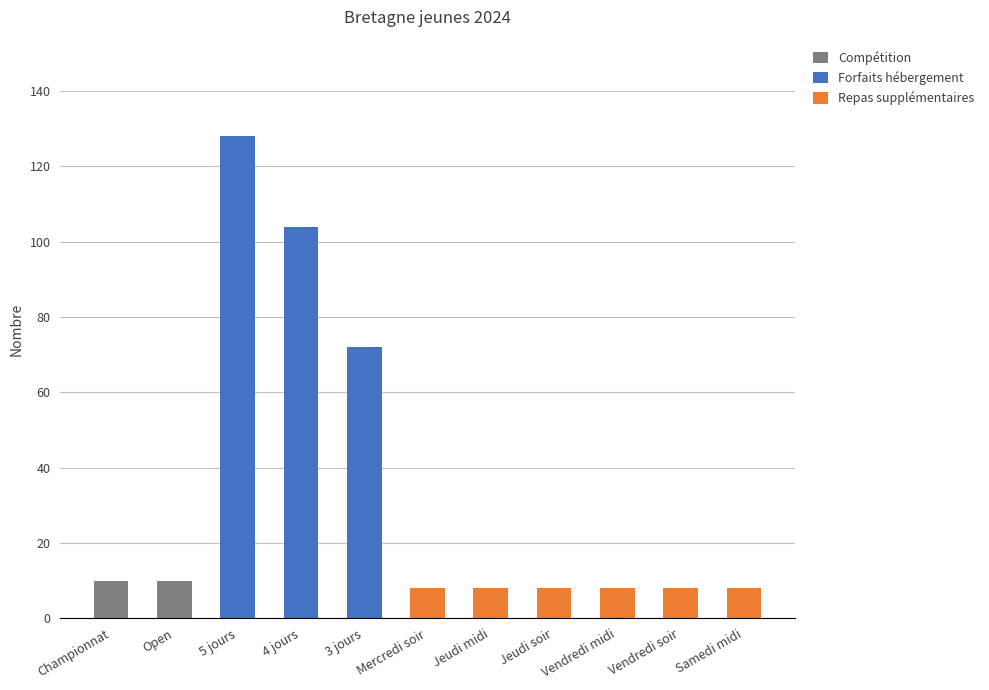

Is it true that Compétition equals 6 at 4 jours?

False